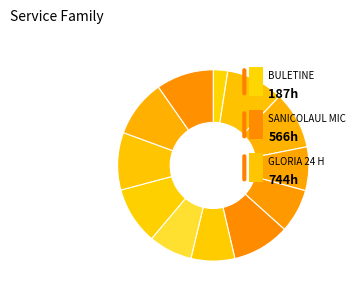

Rank the categories by value from lowest to highest.

BULETINE, SANICOLAUL MIC 24 H, MOTORUL 24 H, VOINICILOR 24 H, IRCTI 24 H, REVOLUTIEI NR82 24 H, DOSOFTEI 24 H, GLORIA 24 H, SEGA 24 H, MUCIUS SCAEVOLA 24 H, PARC PADURICE 24 H, AVENTURA VOINICILOR 24 H